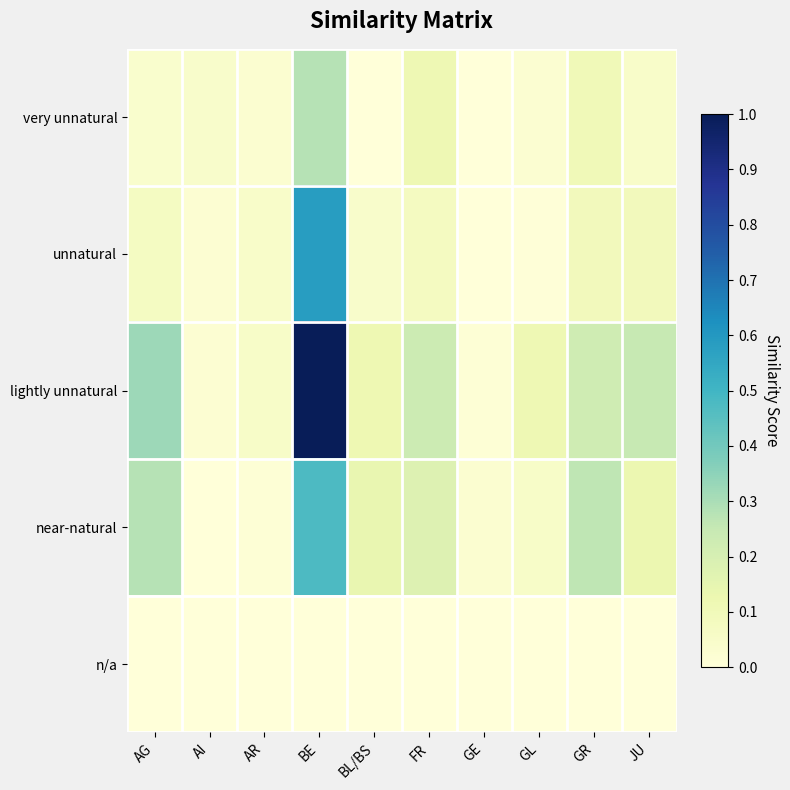

Between GE and BL/BS, which is larger?

GE